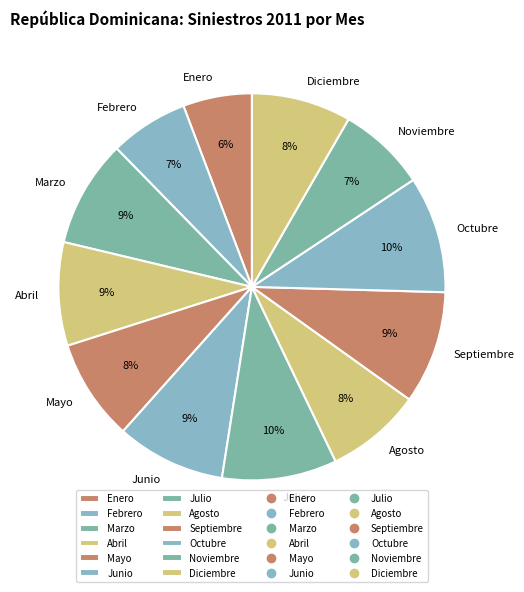

To the nearest percent, what percentage of the pie is Marzo?

9%